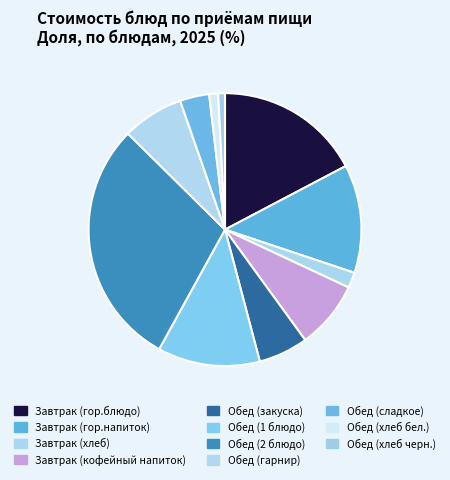

What percentage do Завтрак (гор.напиток) and Завтрак (хлеб) together represent?

14.7%